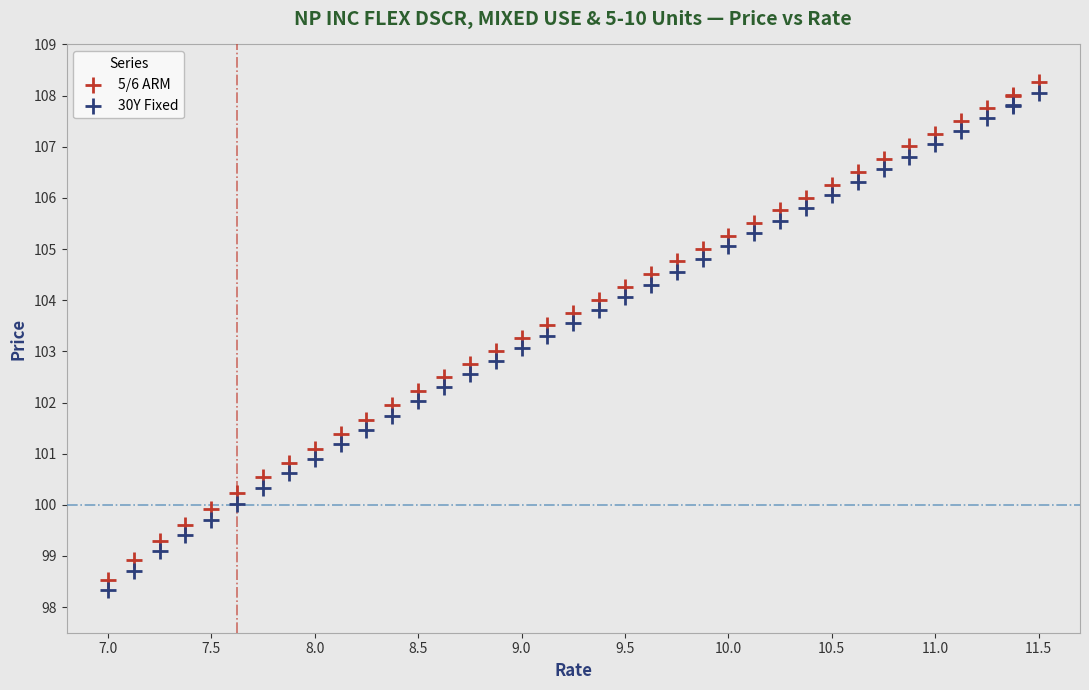

What is the X range (max minus min) for the scatter plot?

4.5